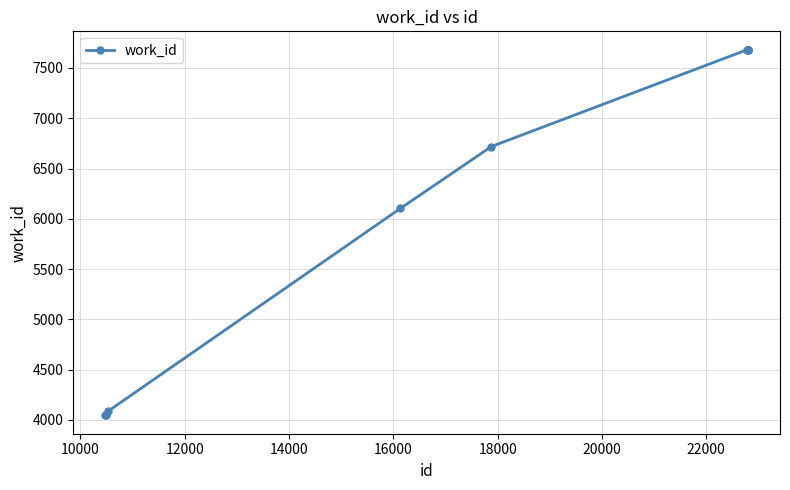

What is the value of the 7th point from the left?

7682